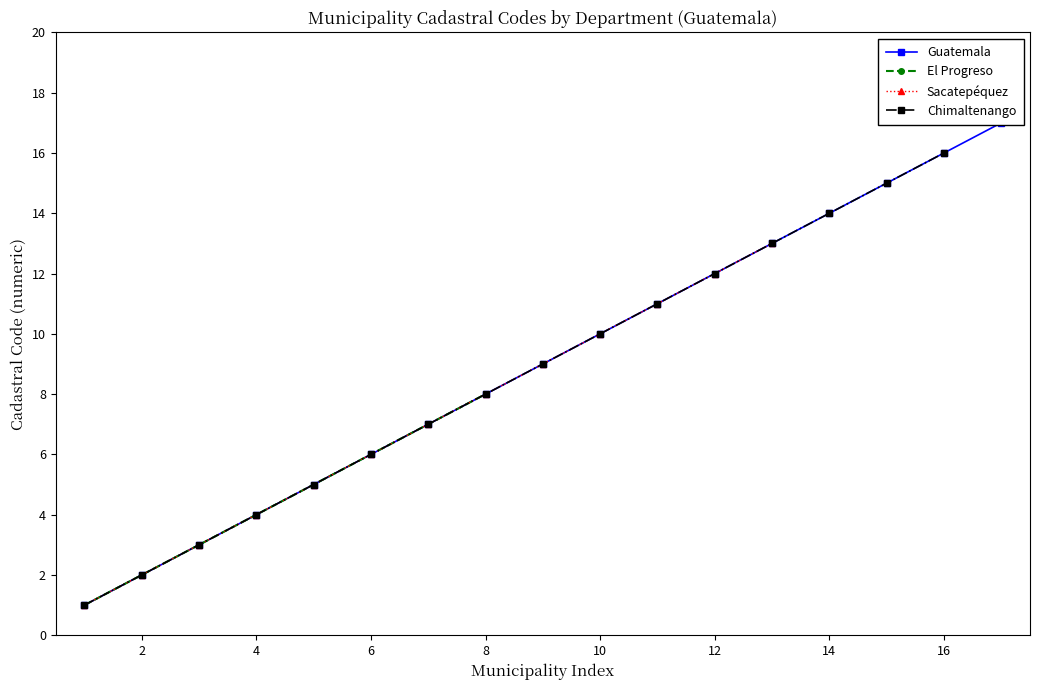

Is this an area chart (filled region under the line)?

No